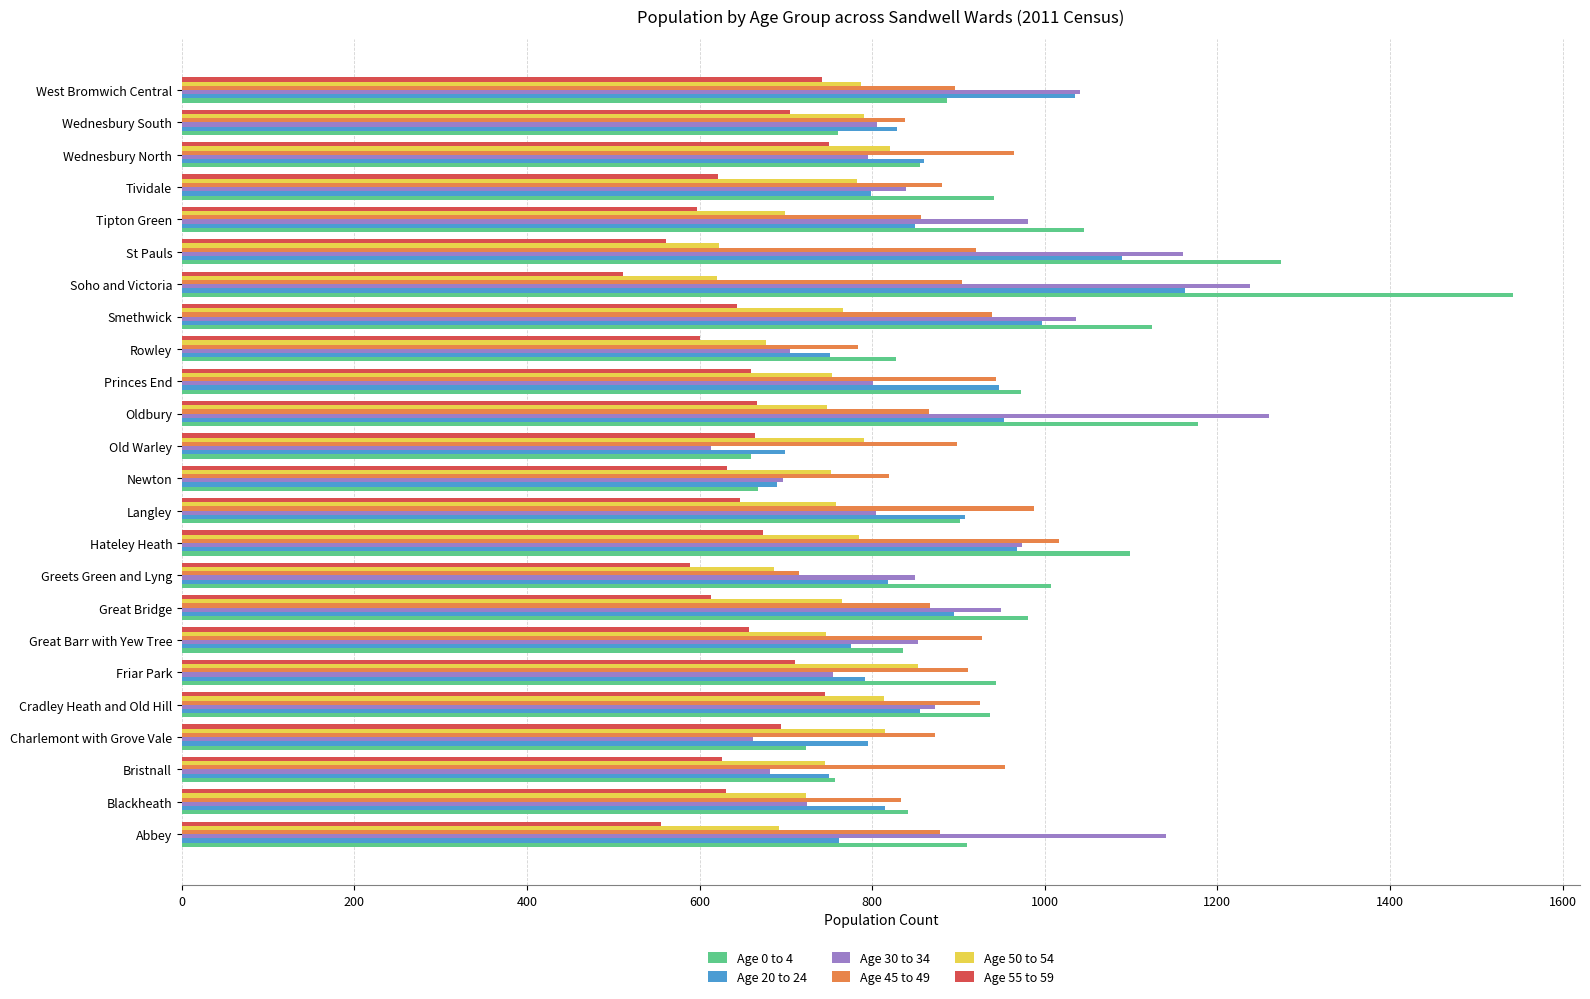

What is the maximum value shown in the chart?

1543